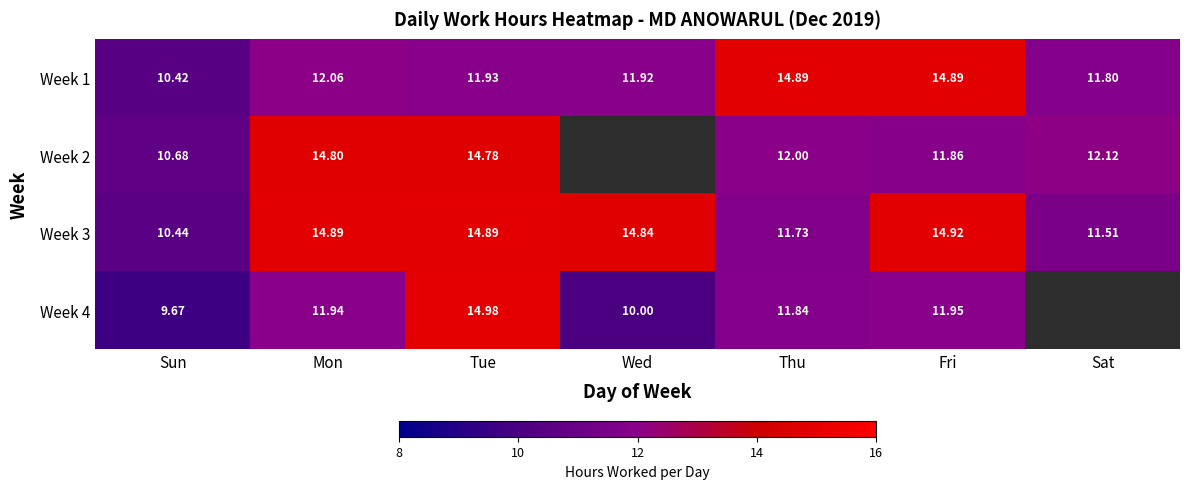

Read the Week 1 value at Tue.

11.9